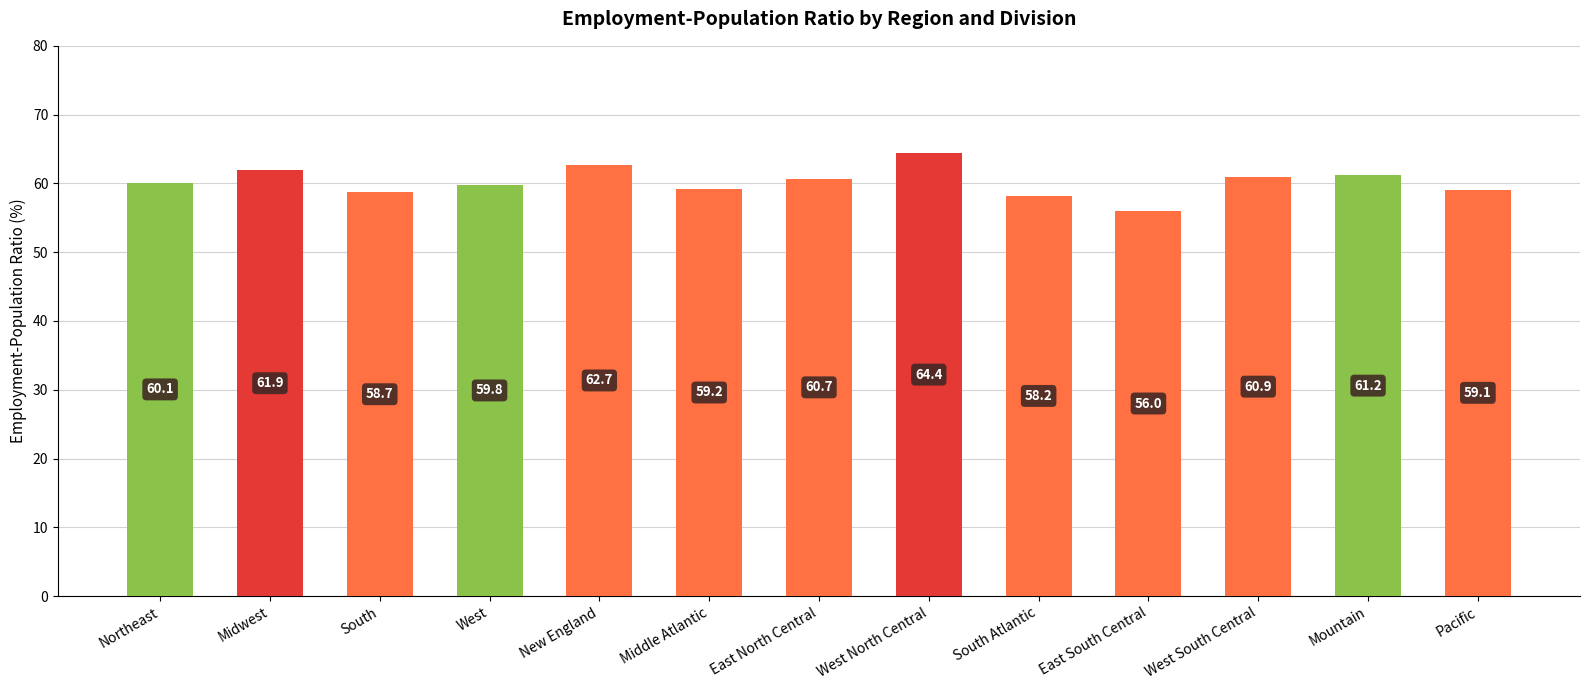

What is the sum of all values?

782.9